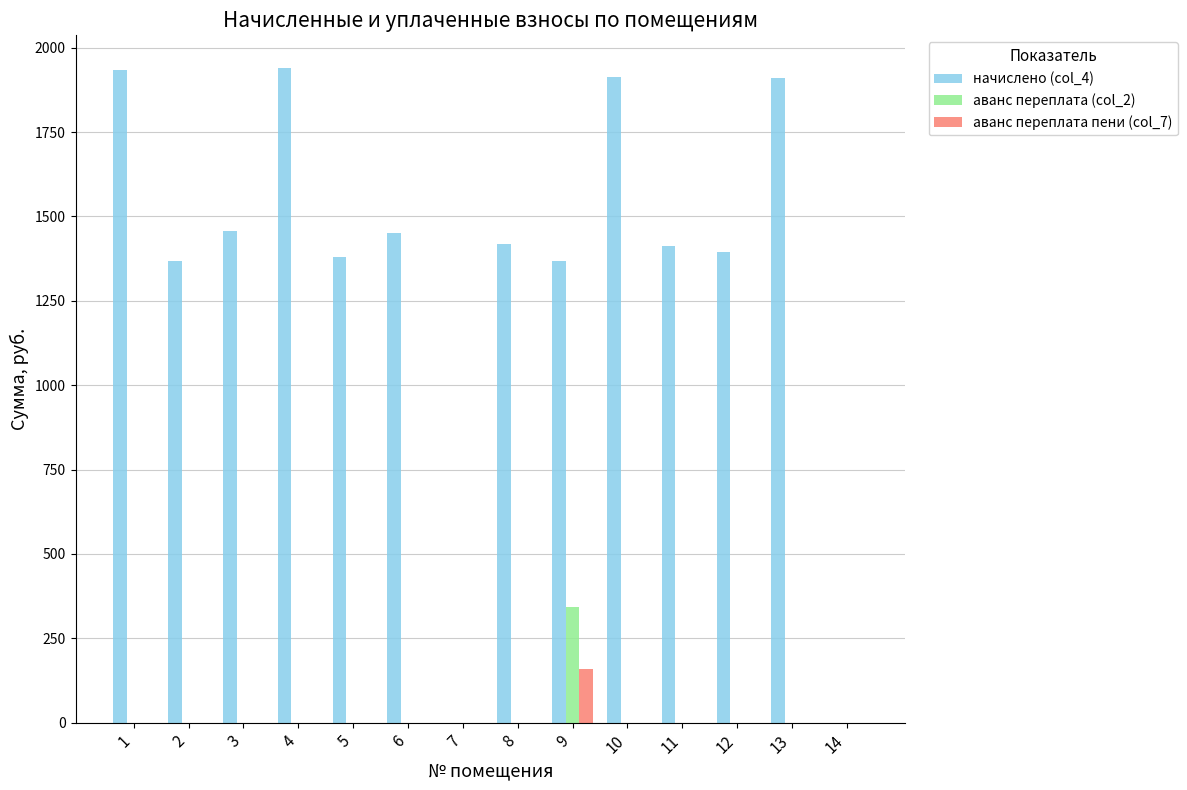

Between 3 and 4, which series saw the biggest shift?

начислено (col_4)